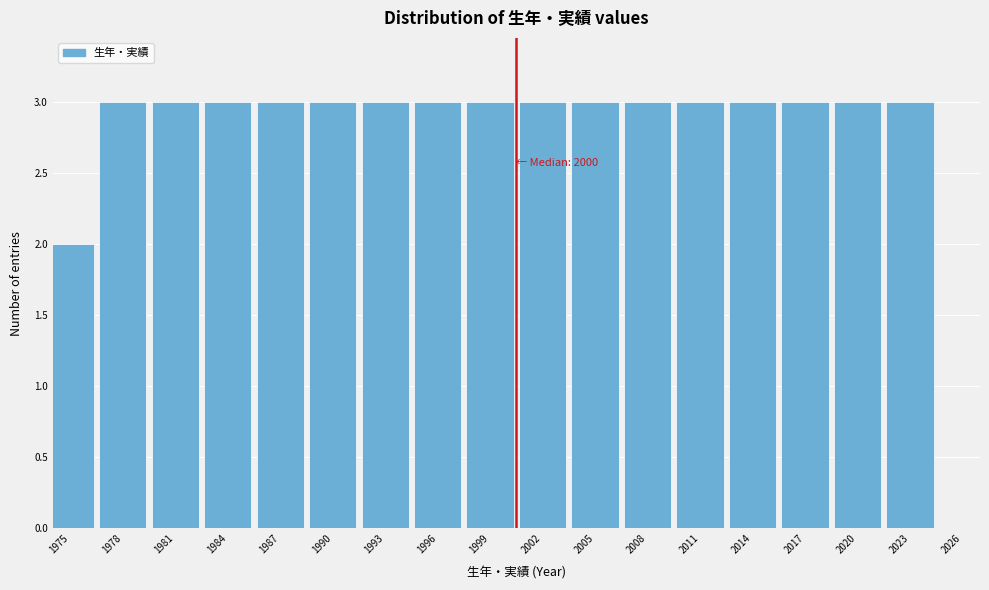

Reading left to right, extract all data points from this chart.

2	3	3	3	3	3	3	3	3	3	3	3	3	3	3	3	3